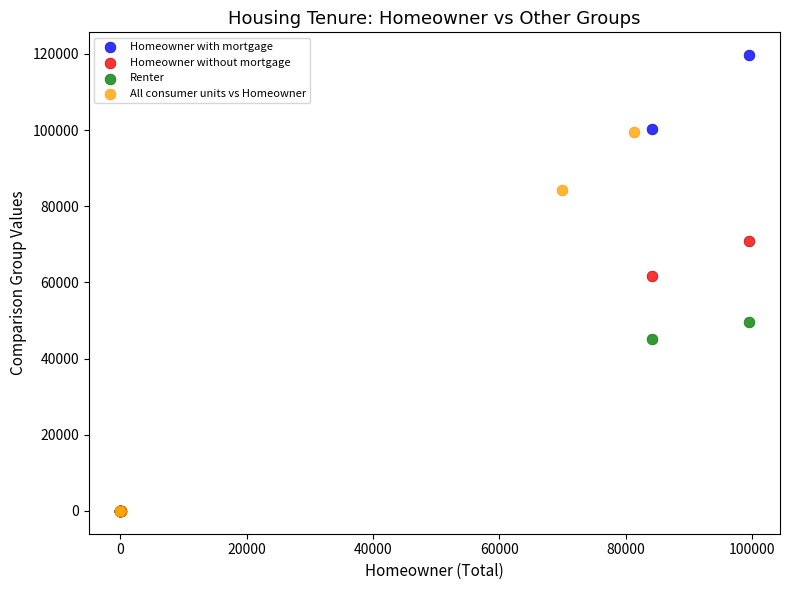

Which series reaches the maximum Y coordinate?

Homeowner with mortgage